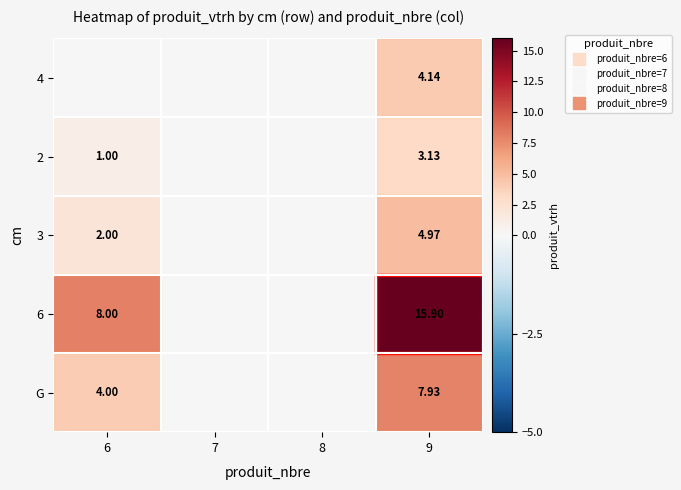

How many series are shown in this chart?

5